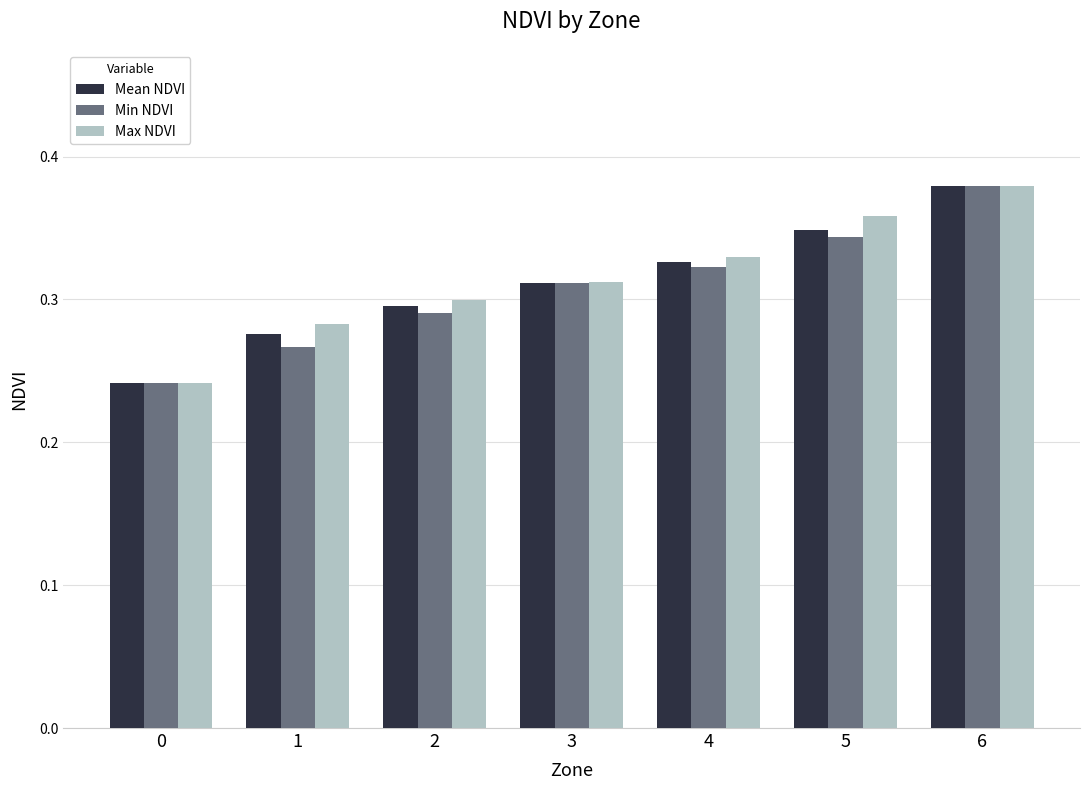

At which label does Mean NDVI reach its peak?

6